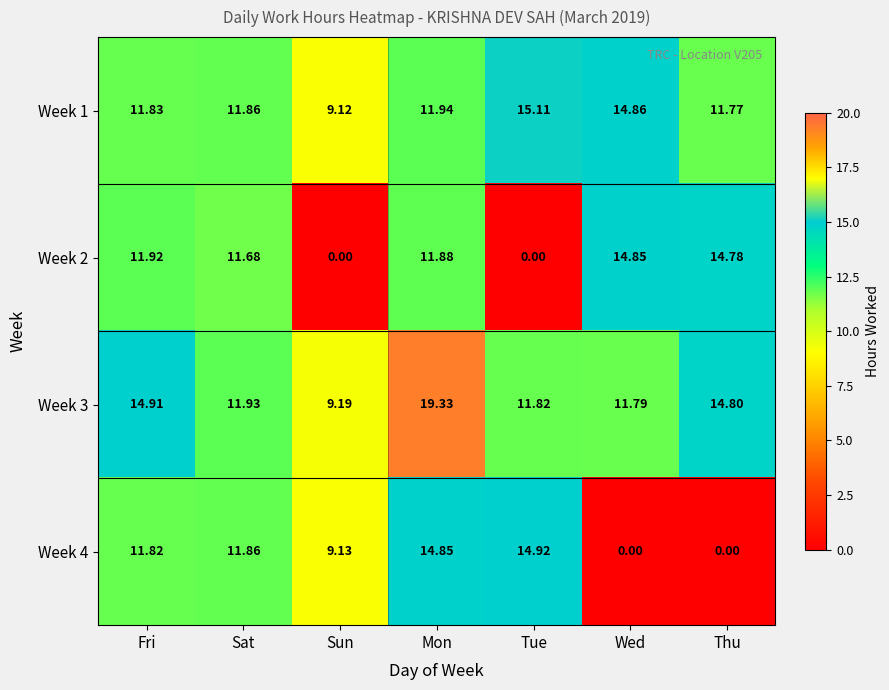

How many data points does each series have?

7